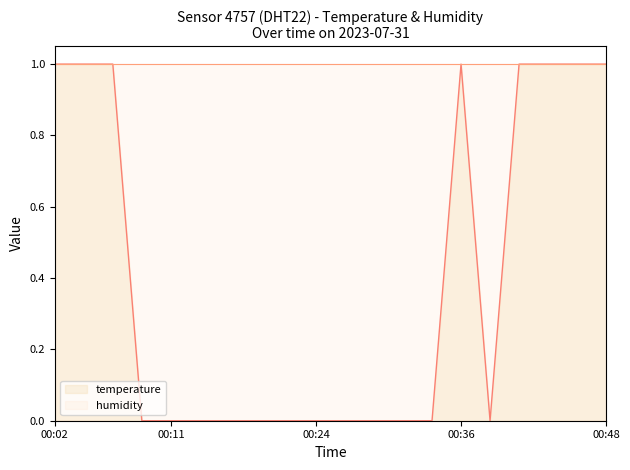

Reading left to right, what are all the values shown in this chart?

temperature: 1.0	1.0	1.0	0.0	0.0	0.0	0.0	0.0	0.0	0.0	0.0	0.0	0.0	0.0	1.0	0.0	1.0	1.0	1.0	1.0
humidity: 1.0	1.0	1.0	1.0	1.0	1.0	1.0	1.0	1.0	1.0	1.0	1.0	1.0	1.0	1.0	1.0	1.0	1.0	1.0	1.0